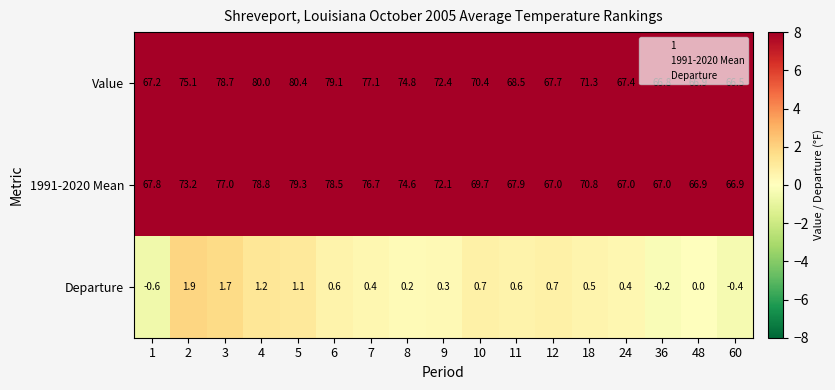

What is the total value across all series at 3?

157.4